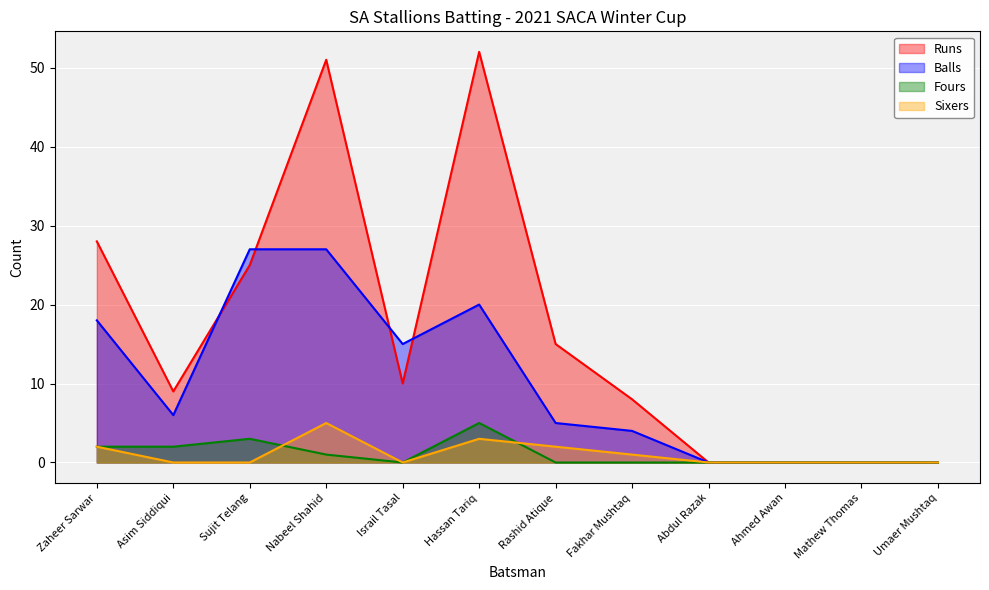

Reading left to right, transcribe all the data shown in this chart.

Runs: 28	9	25	51	10	52	15	8	0	0	0	0
Balls: 18	6	27	27	15	20	5	4	0	0	0	0
Fours: 2	2	3	1	0	5	0	0	0	0	0	0
Sixers: 2	0	0	5	0	3	2	1	0	0	0	0